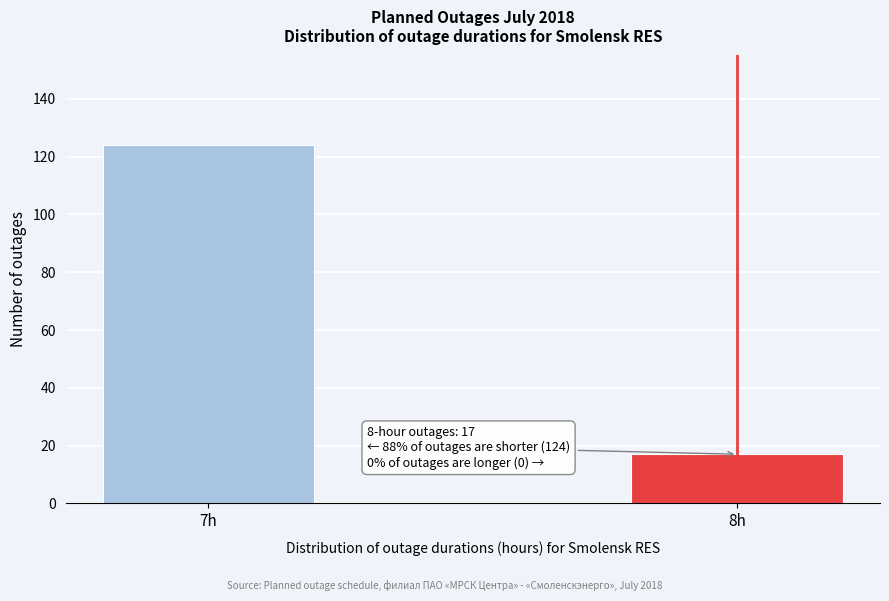

Reading left to right, transcribe all the data shown in this chart.

7h=124	8h=17